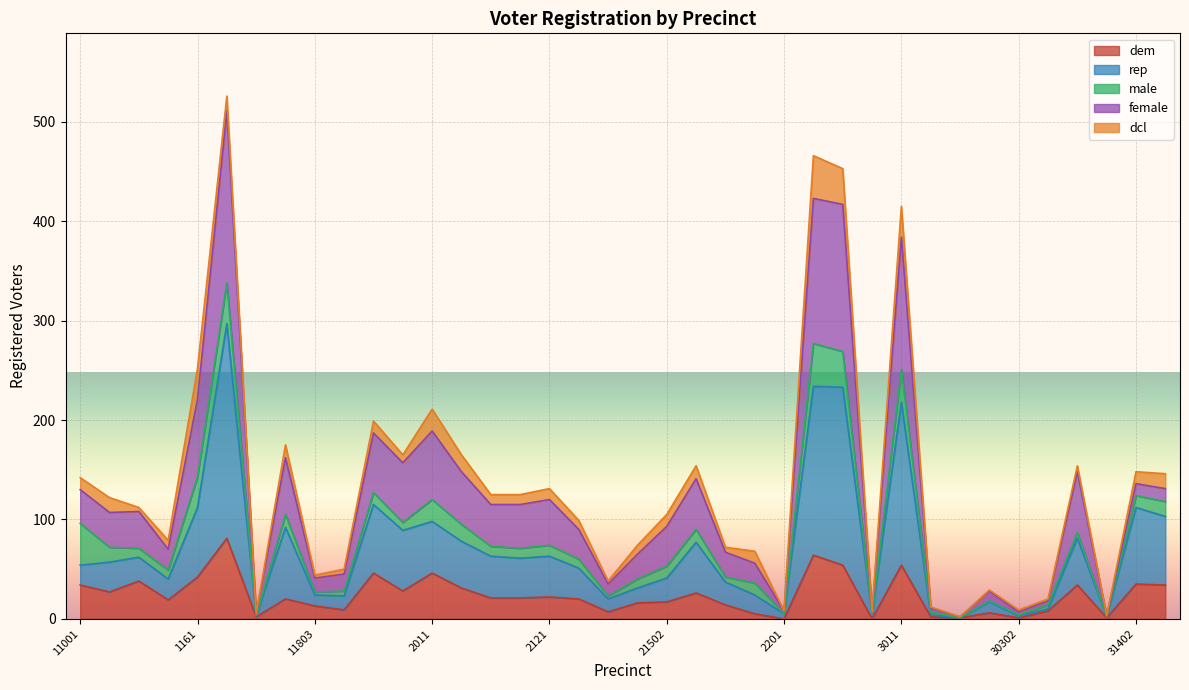

What are all the series names shown in the legend?

dem, rep, male, female, dcl